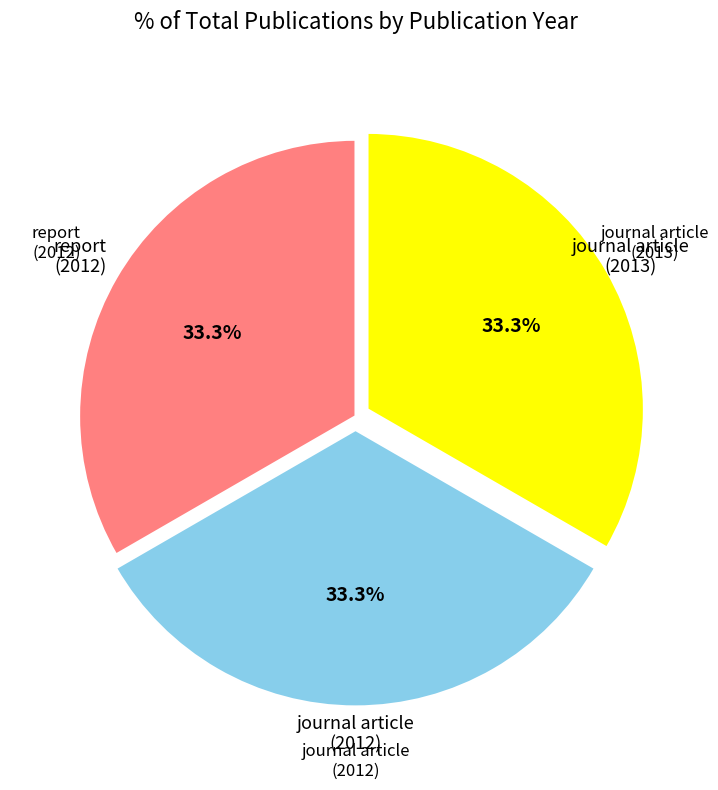

Is there any slice that represents more than half of the pie?

No